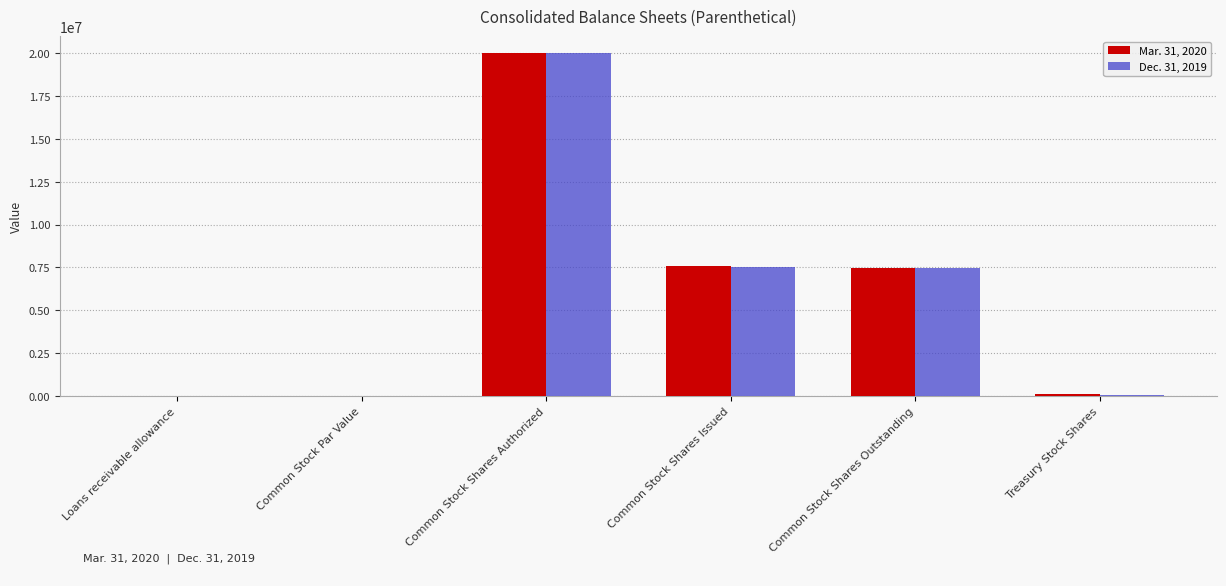

The value of Mar. 31, 2020 at Common Stock Shares Authorized is 8767394. True or false?

False